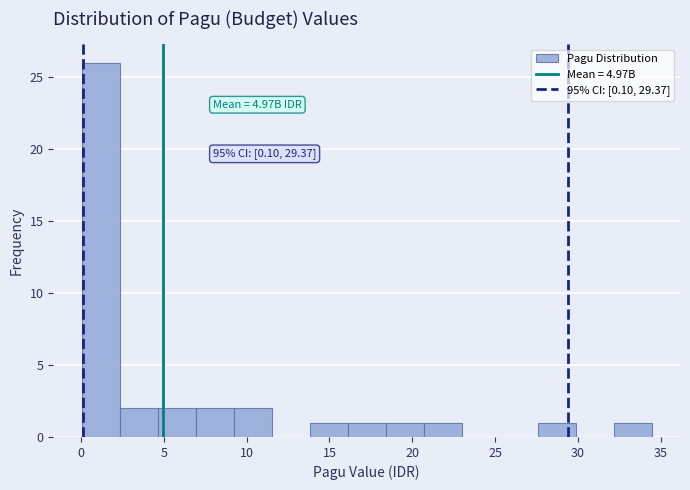

Which range on the x-axis has the tallest bar?

0.0 to 2.5